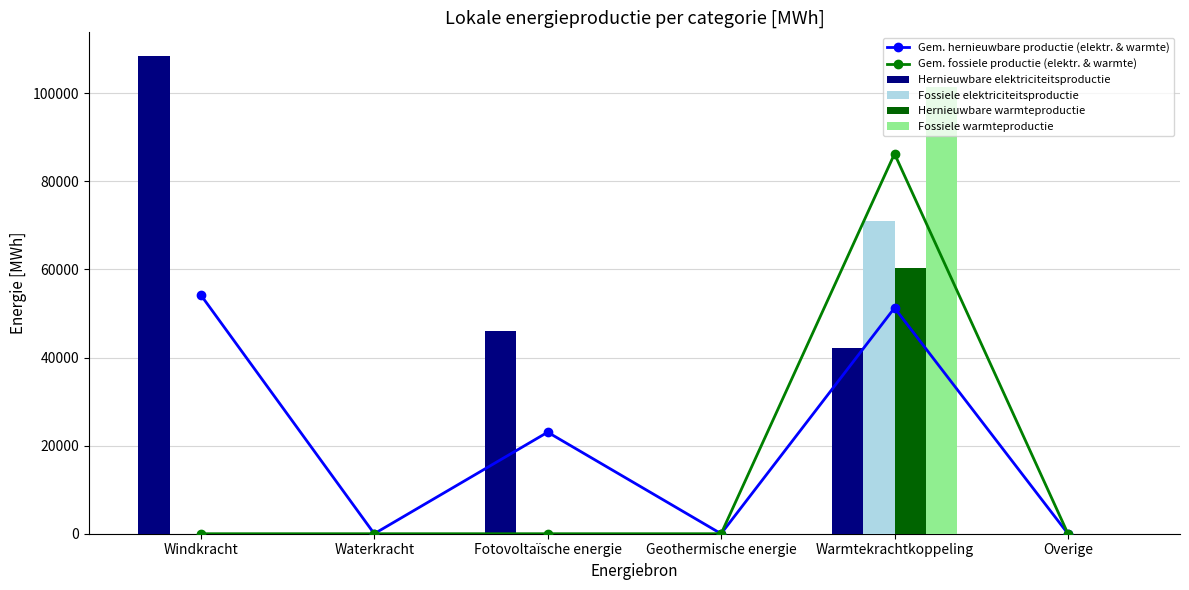

Which category has the highest value across all series?

Windkracht